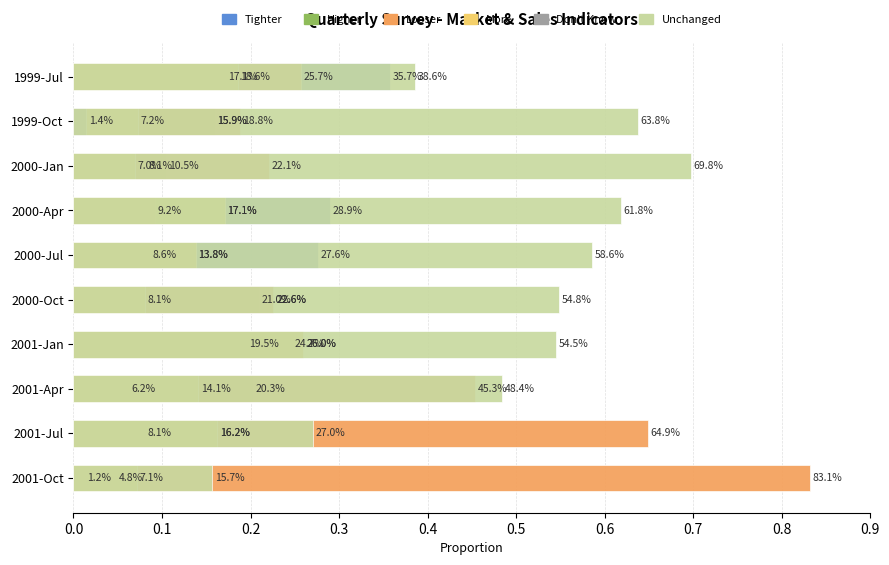

How many bars are there in each group?

6